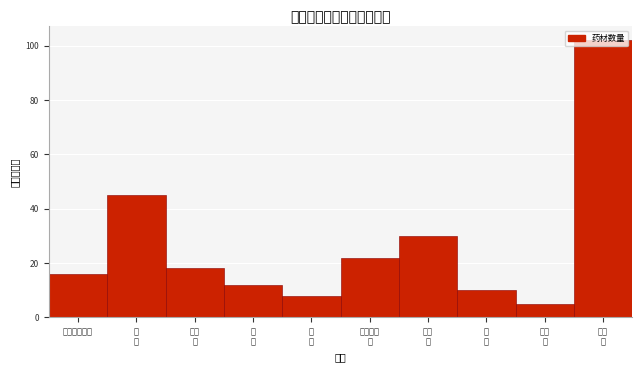

What is the sum of all values?

268